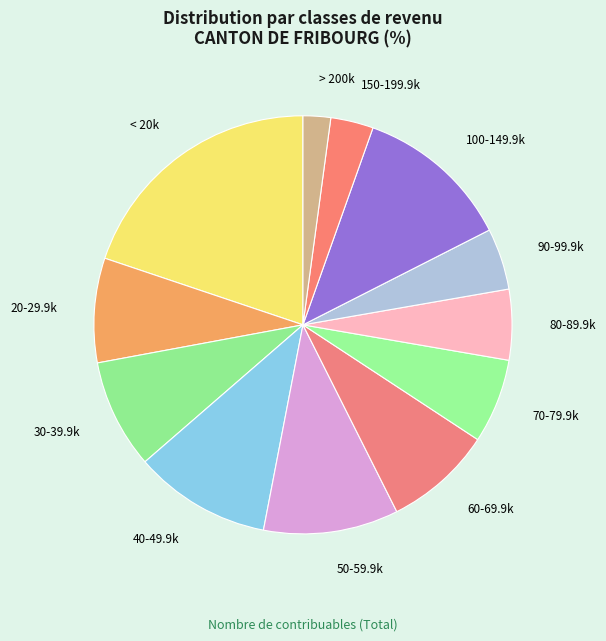

True or false: 90-99.9k accounts for 19% of the total.

False